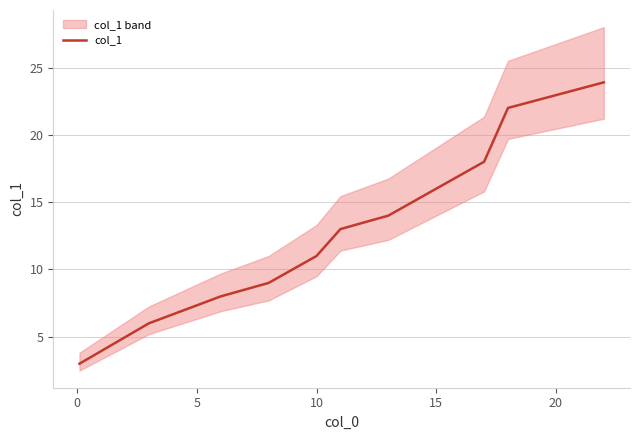

What is the maximum value for col_1?

23.9